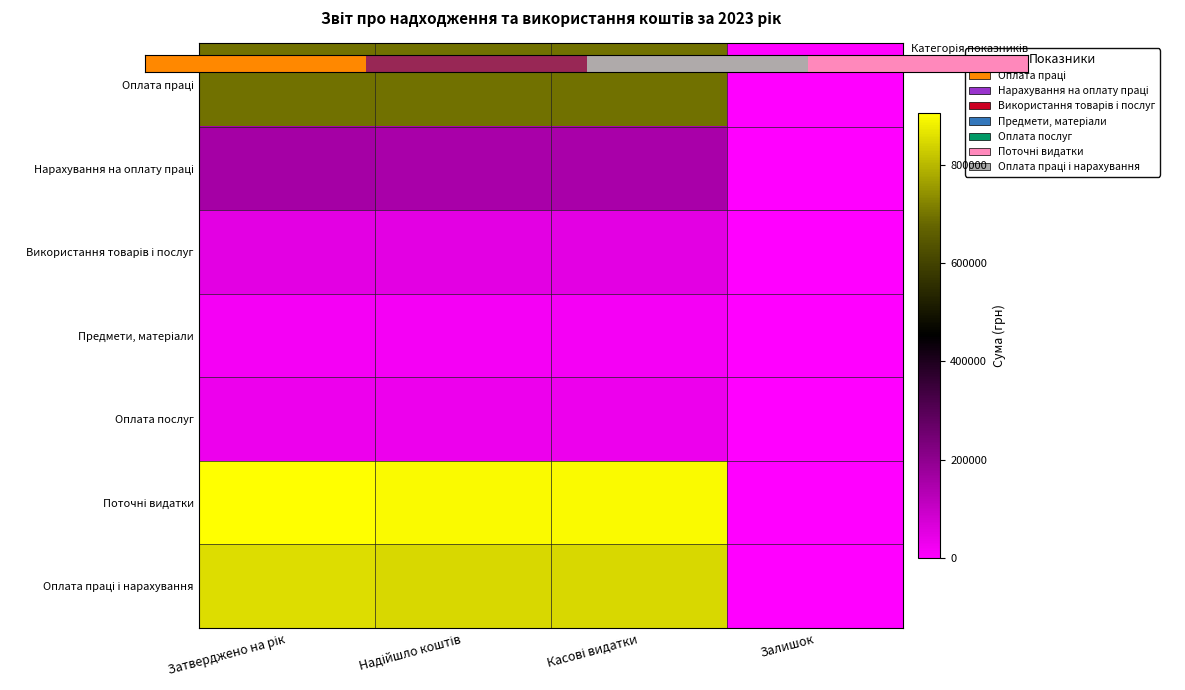

What is the difference between the highest and lowest values at Залишок?

1.0